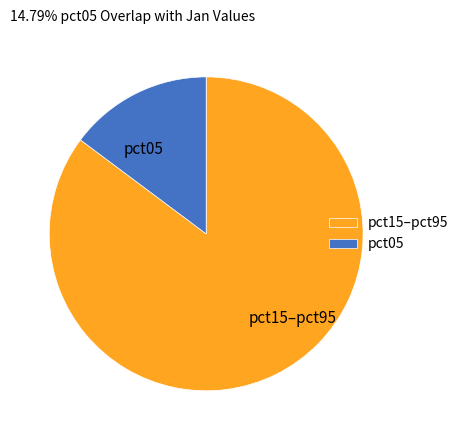

How many segments does this pie chart have?

2